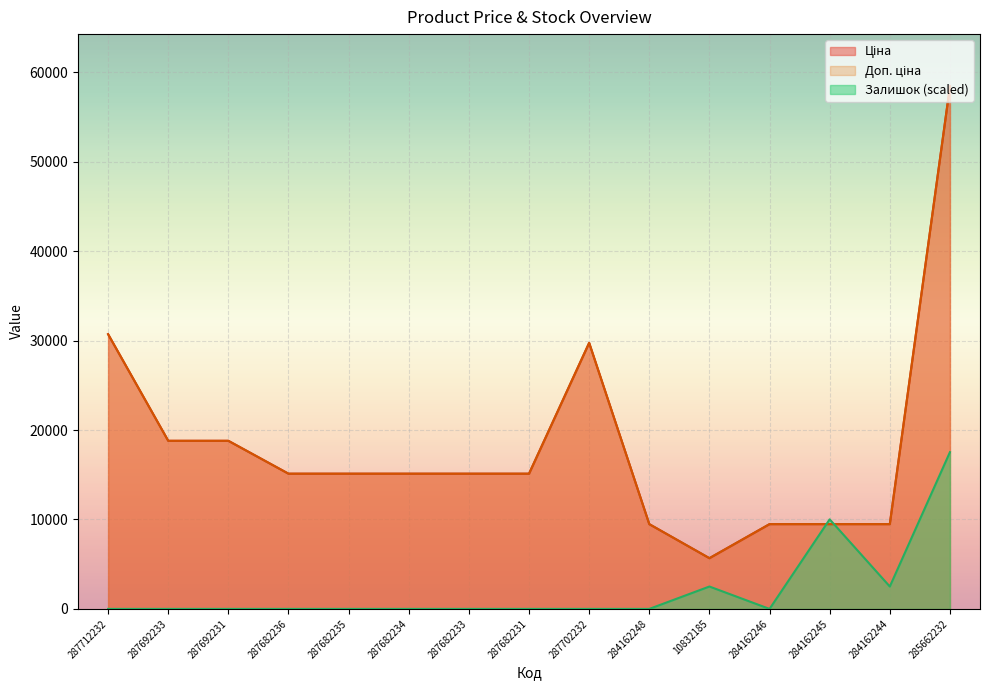

Reading left to right, list all the values displayed in this chart.

Ціна: 30717.1	18796.8	18796.8	15120.0	15120.0	15120.0	15120.0	15120.0	29747.2	9480.1	5673.8	9480.1	9480.1	9480.1	58426.5
Доп. ціна: 30717.1	18796.8	18796.8	15120.0	15120.0	15120.0	15120.0	15120.0	29747.2	9480.1	5673.8	9480.1	9480.1	9480.1	58426.5
Залишок: 0.0	0.0	0.0	0.0	0.0	0.0	0.0	0.0	0.0	0.0	2504.0	0.0	10016.0	2504.0	17528.0